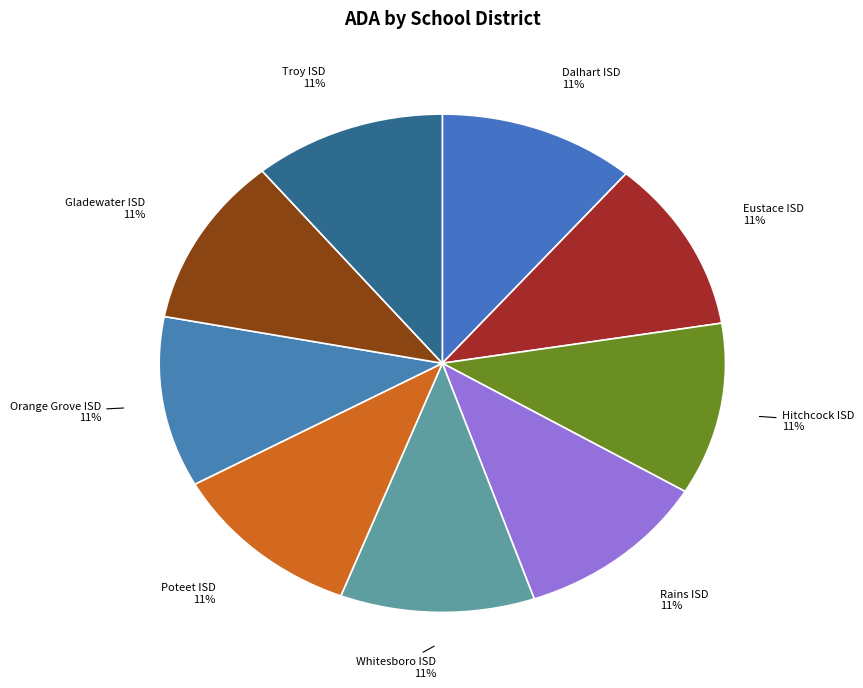

Approximately how many times larger is the value at Dalhart ISD compared to Eustace ISD?

1.0